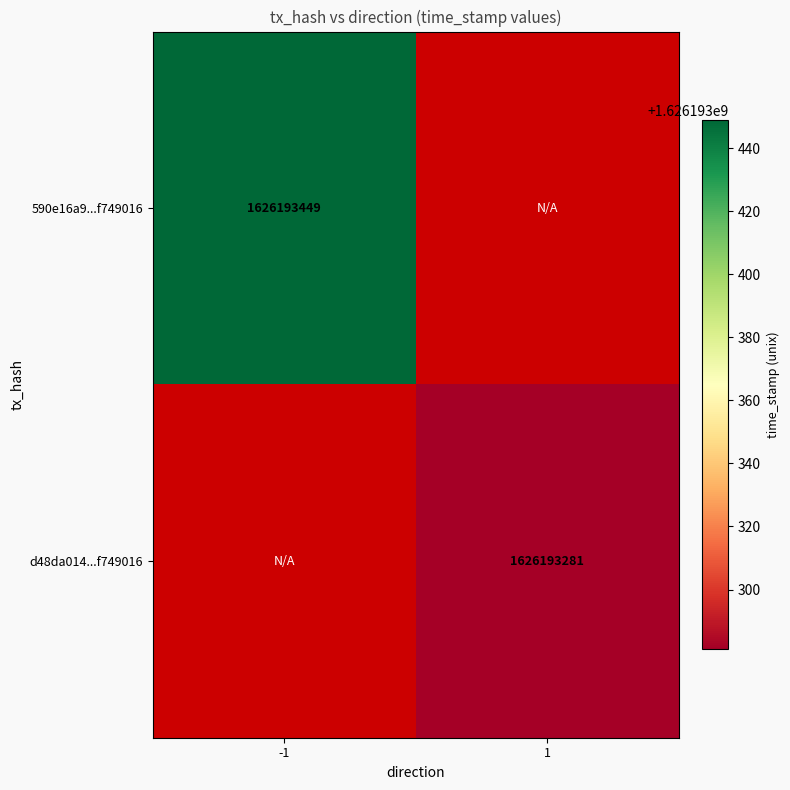

Is it true that 590e16a9c7ec436fb50c7211701cc168f749016 equals -2 at direction?

False